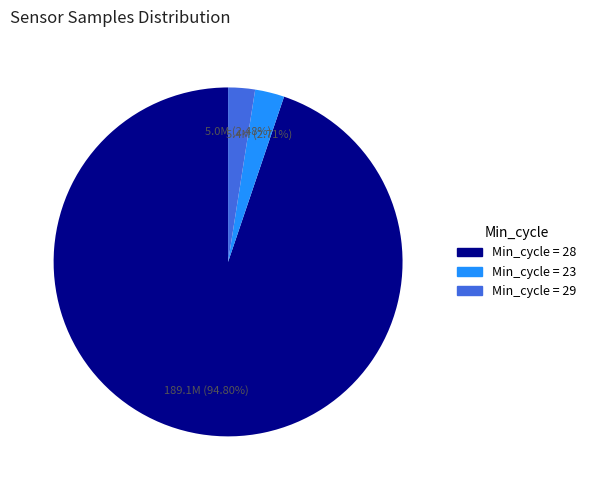

Does any single category account for the majority?

Yes